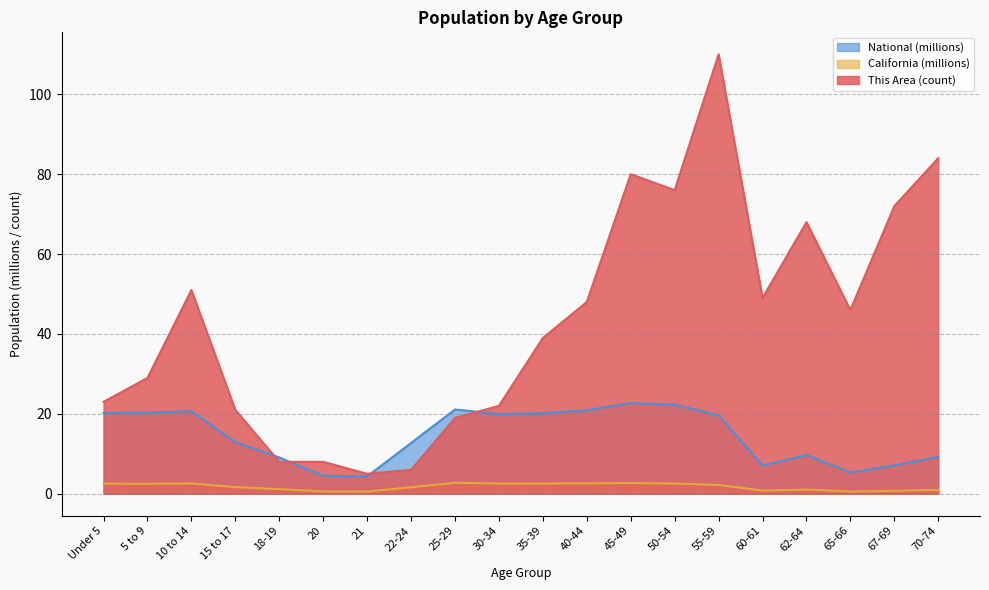

How many lines are shown in the chart?

3